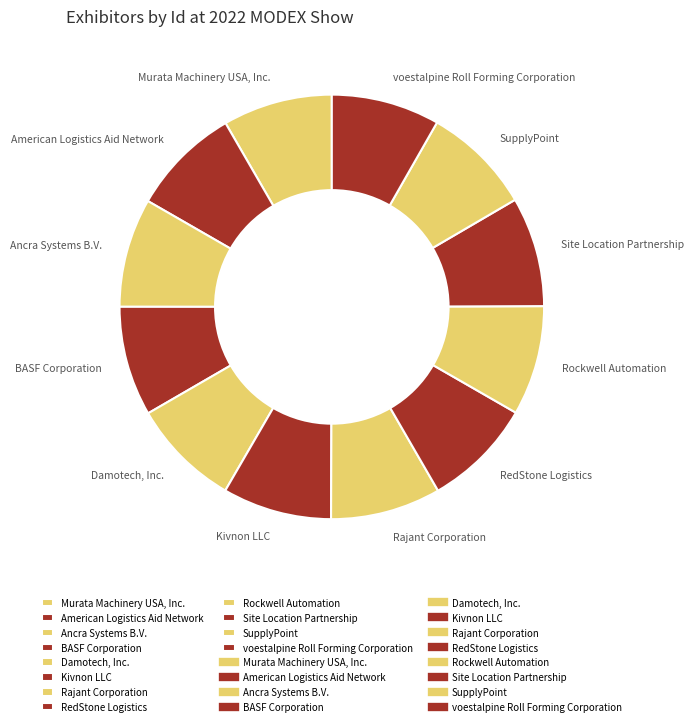

Is it true that Rockwell Automation is 8% of the pie?

True